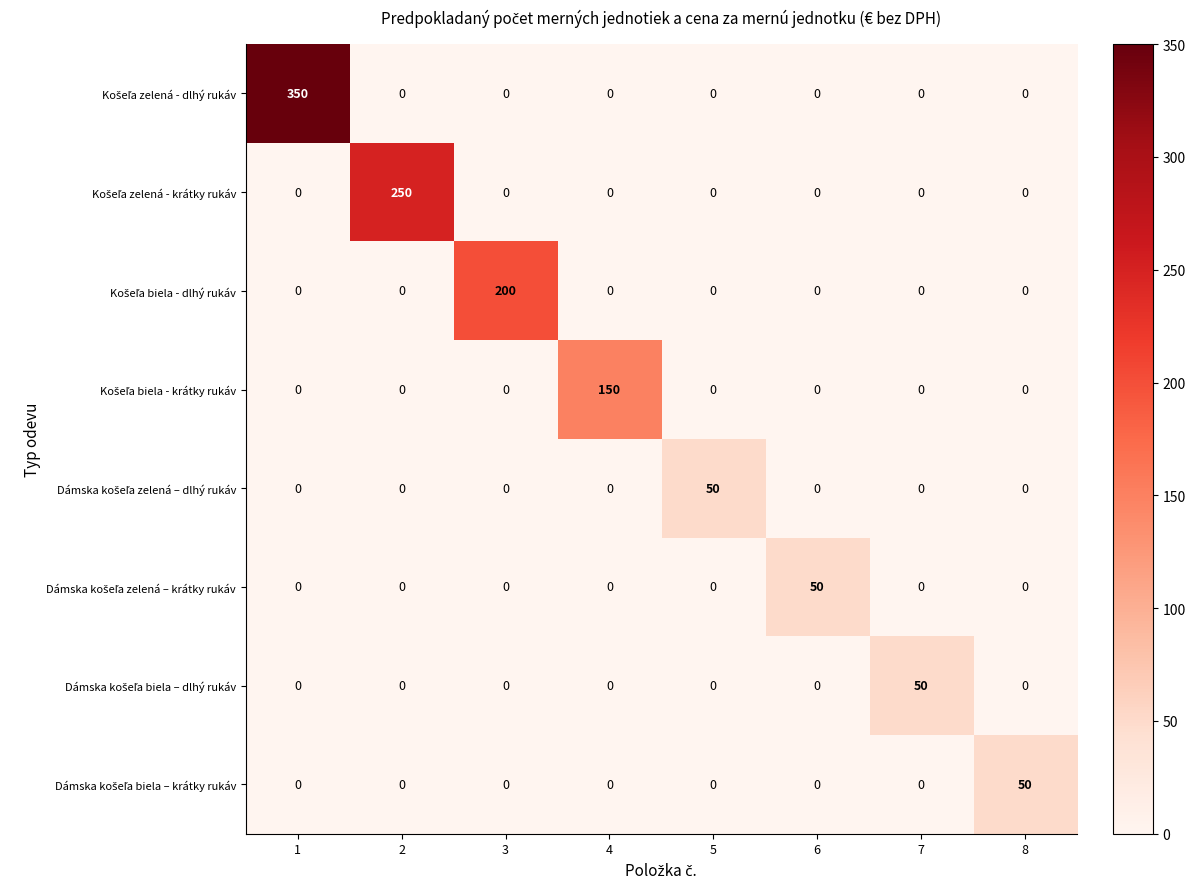

What is the total value across all series at 7?

50